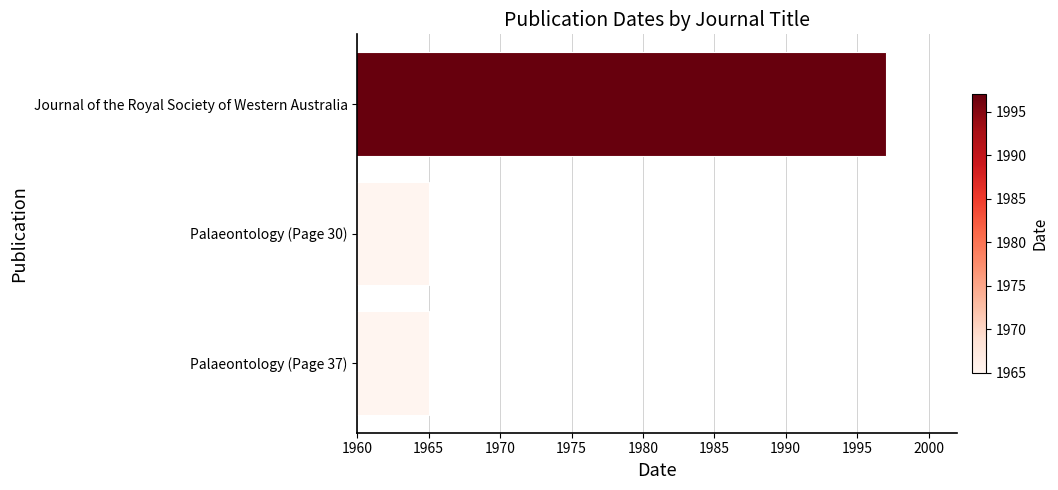

What is the label of the 2nd bar from the bottom?

Palaeontology (Page 30)